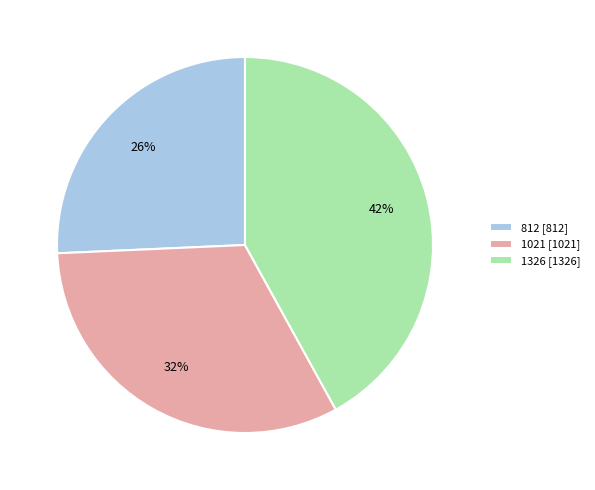

Is 812 the majority of the pie?

No